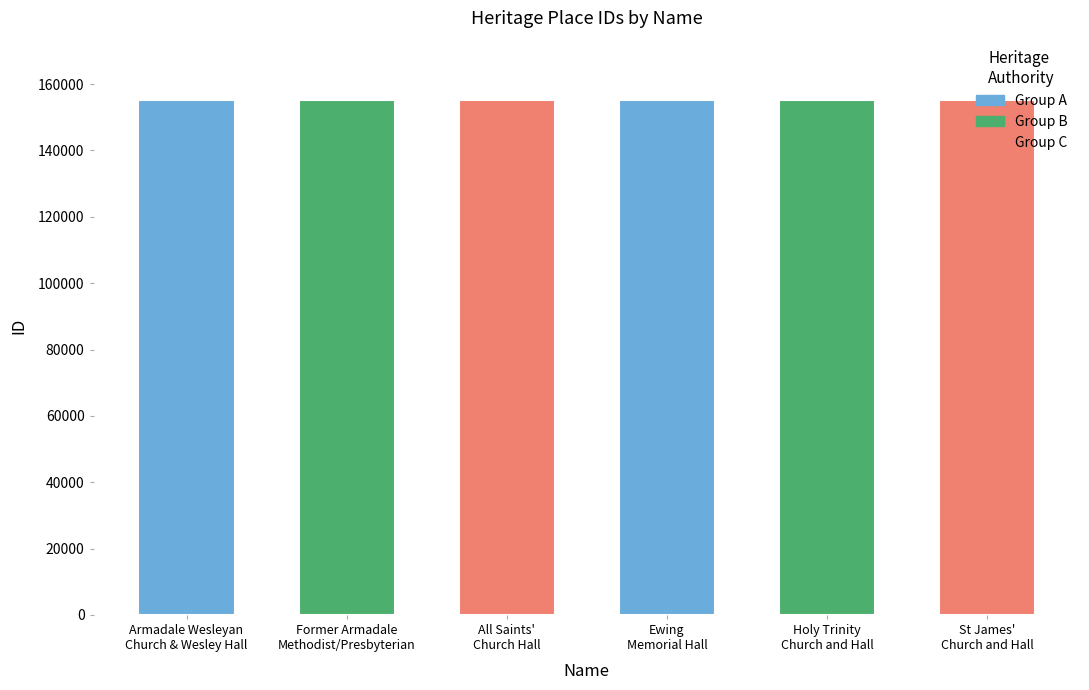

Reading left to right, transcribe all the data shown in this chart.

155226	155232	155235	155252	155291	155307